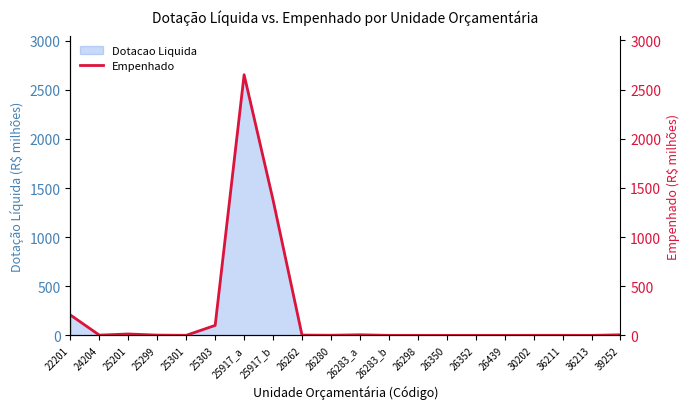

What is the change in value from 25917_b to 26352?

-1376.7